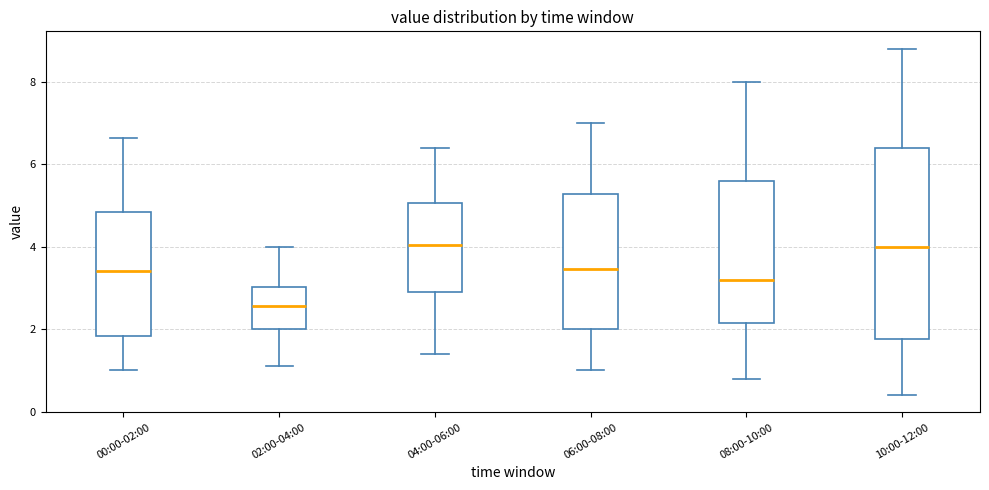

Where does the upper whisker of the box for 02:00-04:00 end on the y-axis? The values are not printed on the chart, so give them approximately, as read against the axis.

4.0